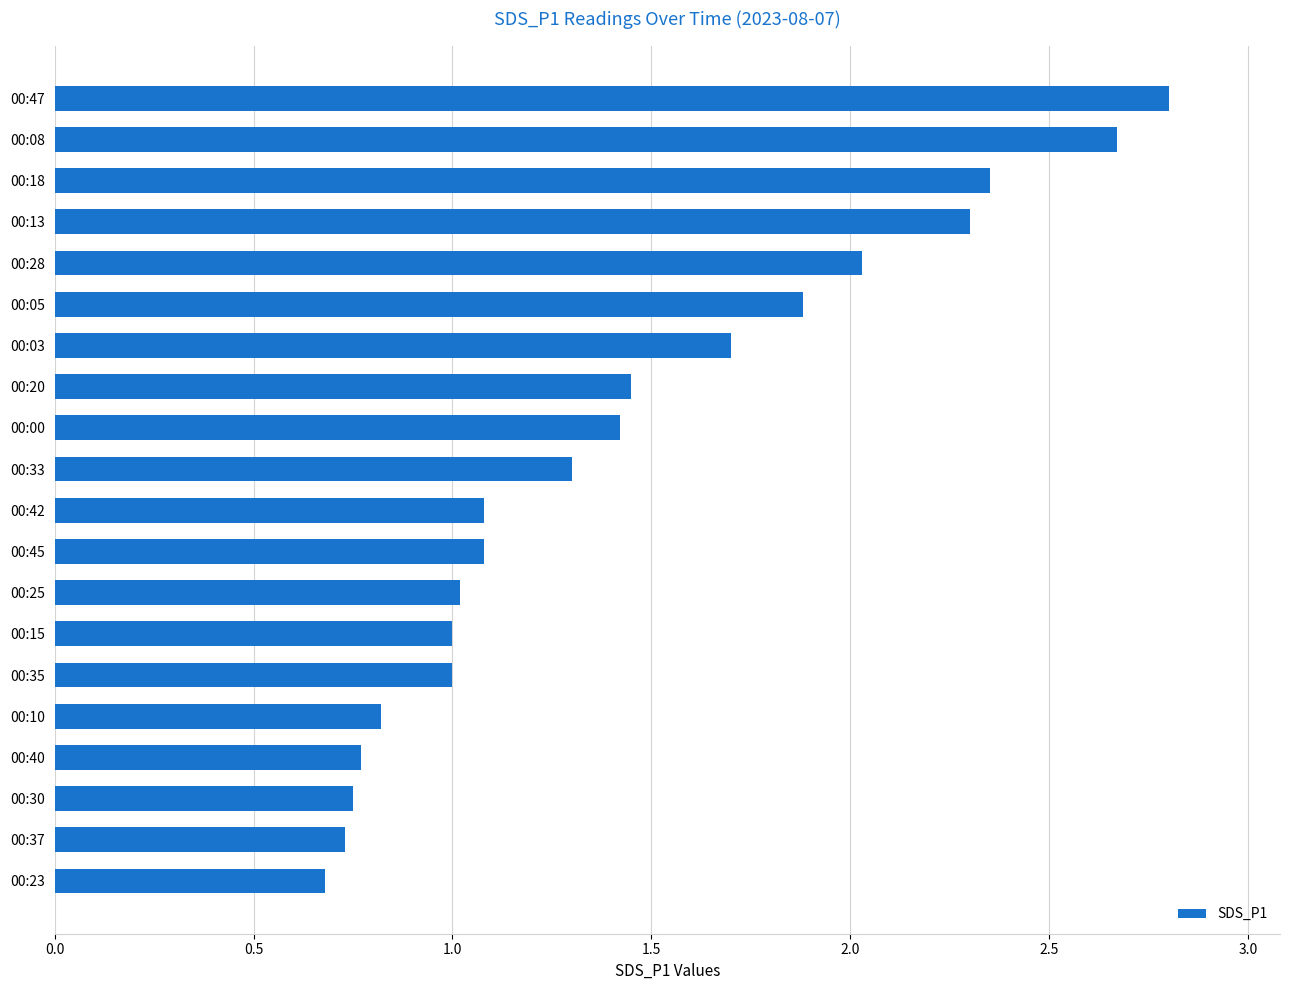

The chart shows a value of 1.3 at 00:33. True or false?

True